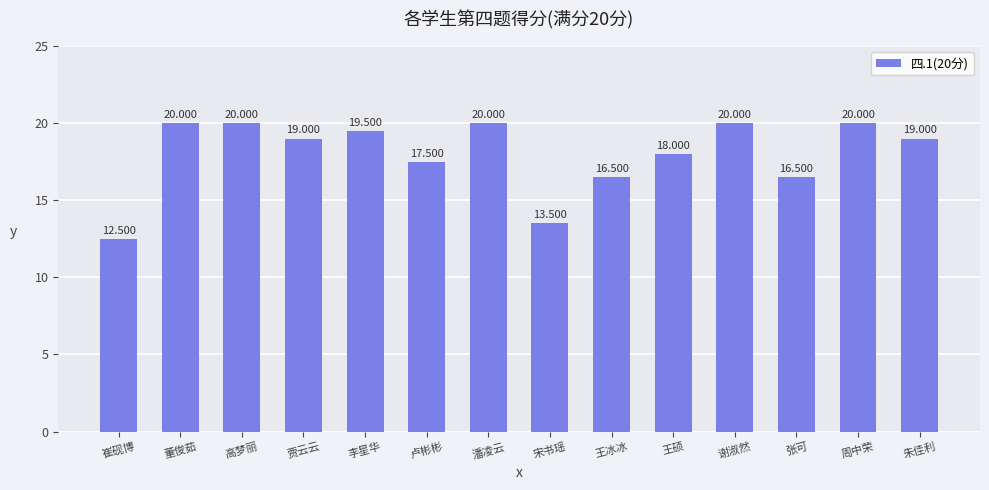

What position from the right is 王硕?

5